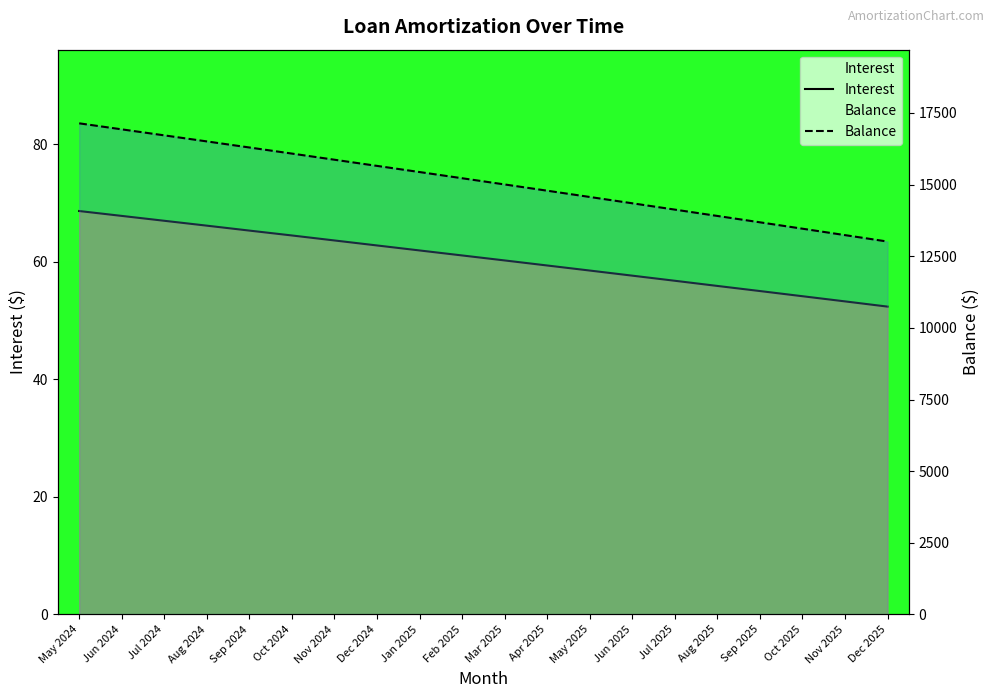

True or false: Interest has a value of 92.0 at Mar 2025.

False